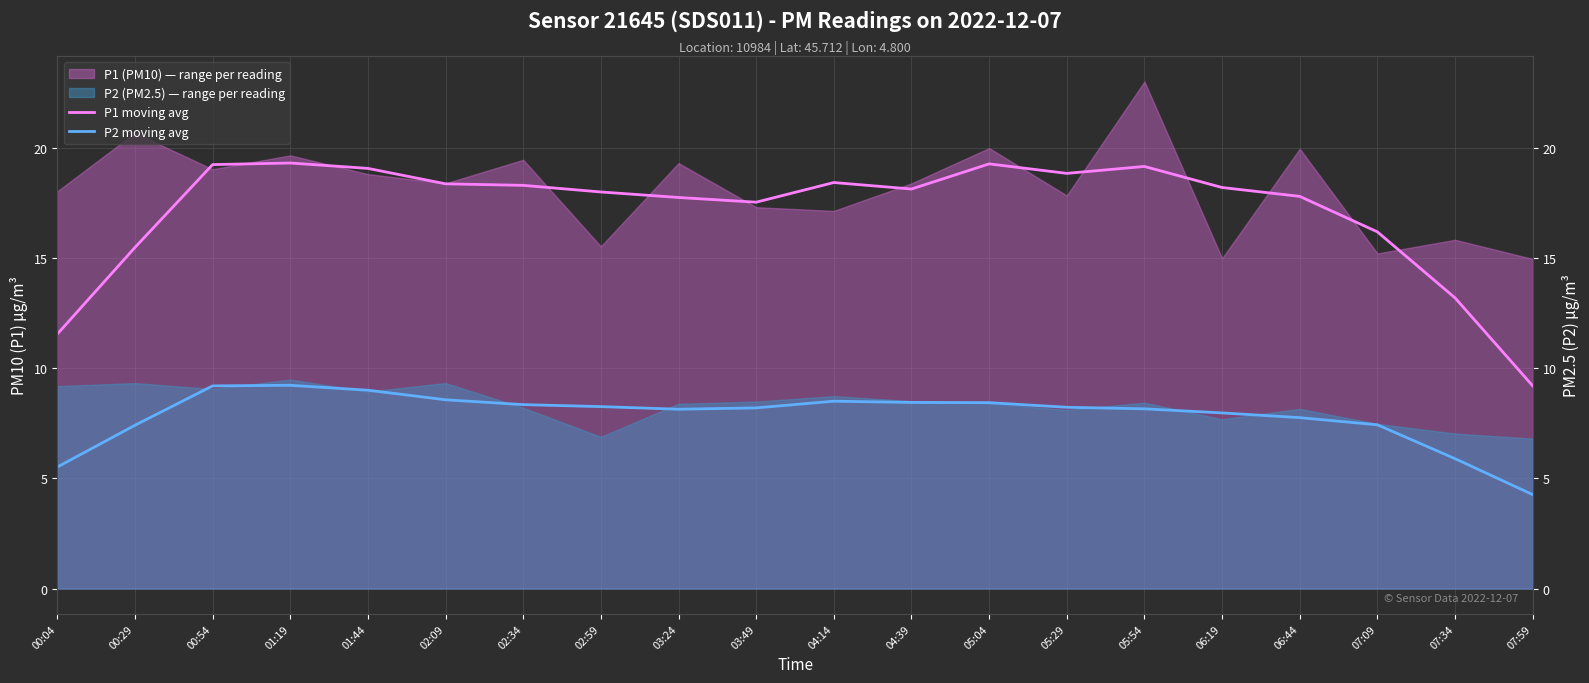

How many interior local valleys does the P1 moving avg series have?

3